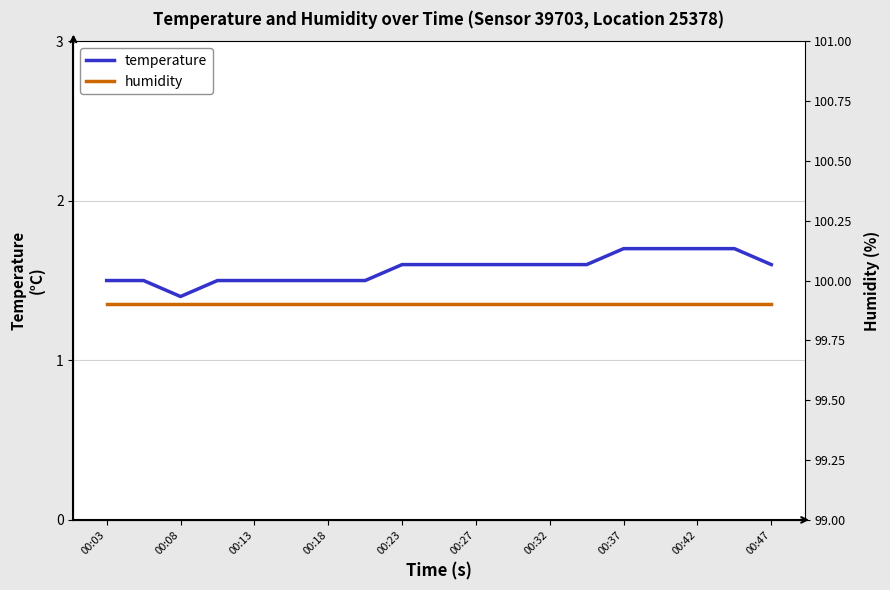

True or false: temperature has a value of 1.7 at 00:42.

True